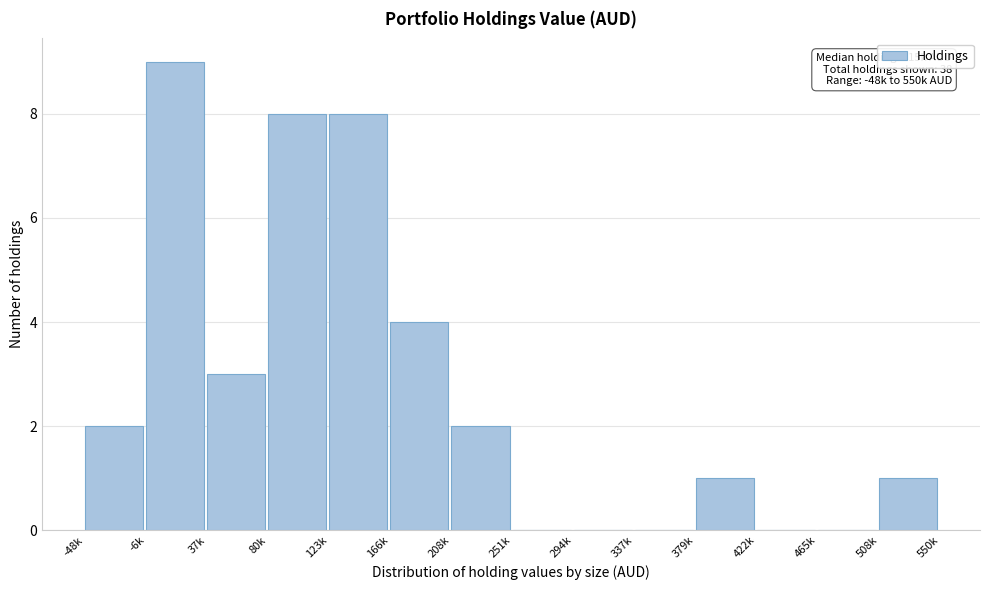

Reading left to right, extract all data points from this chart.

-48k=2	-6k=9	37k=3	80k=8	123k=8	166k=4	208k=2	251k=0	294k=0	337k=0	379k=1	422k=0	465k=0	508k=1